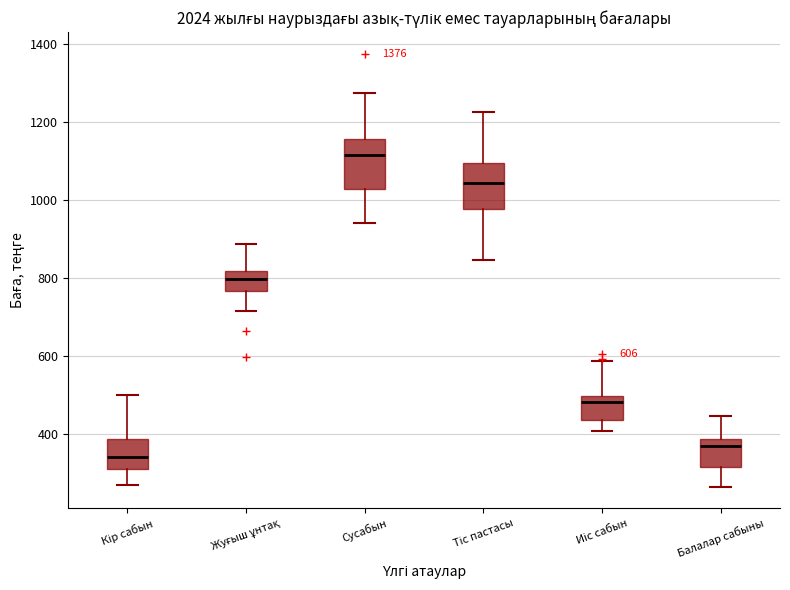

Which box has the highest median line?

Сусабын